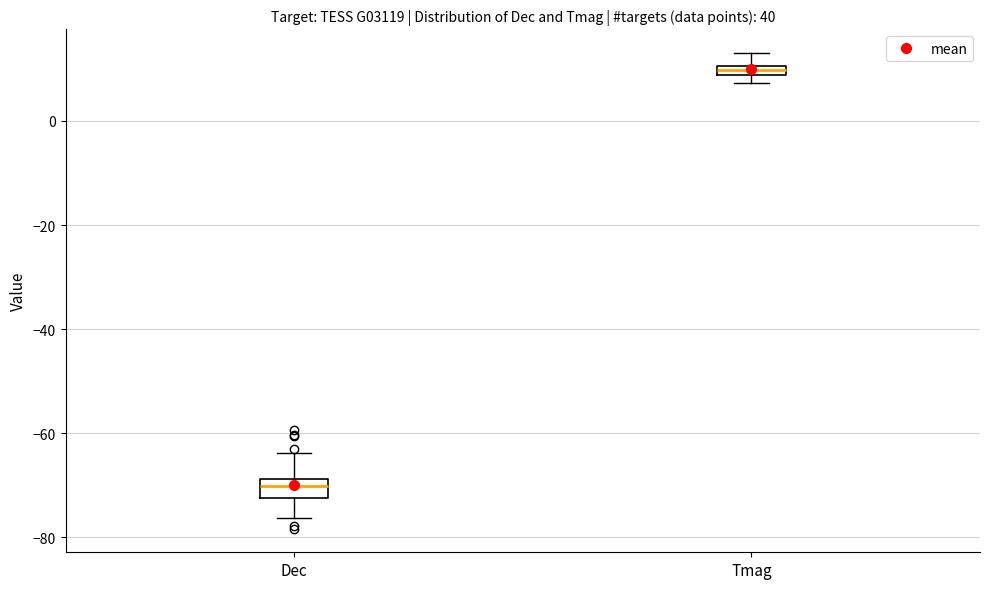

Which box has the lowest median line?

Dec